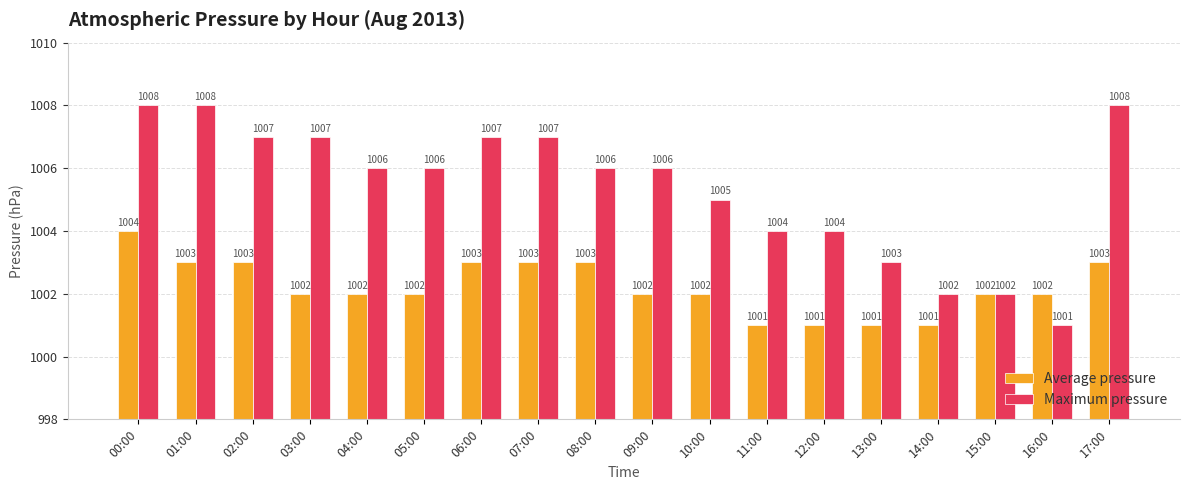

At which category is the sum across all series the highest?

00:00